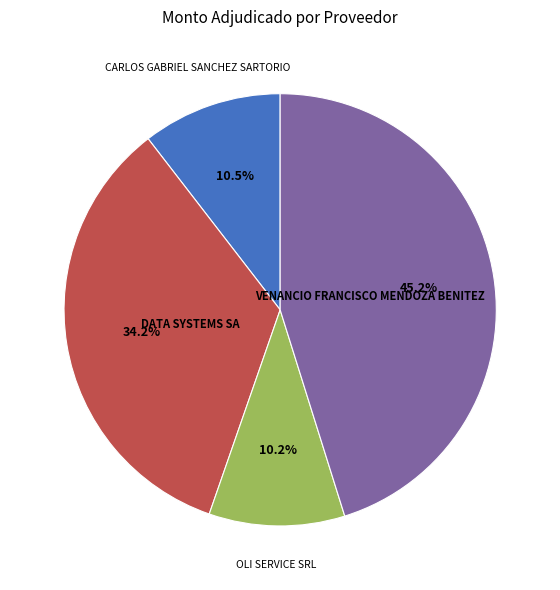

Is there a majority slice in this chart?

No